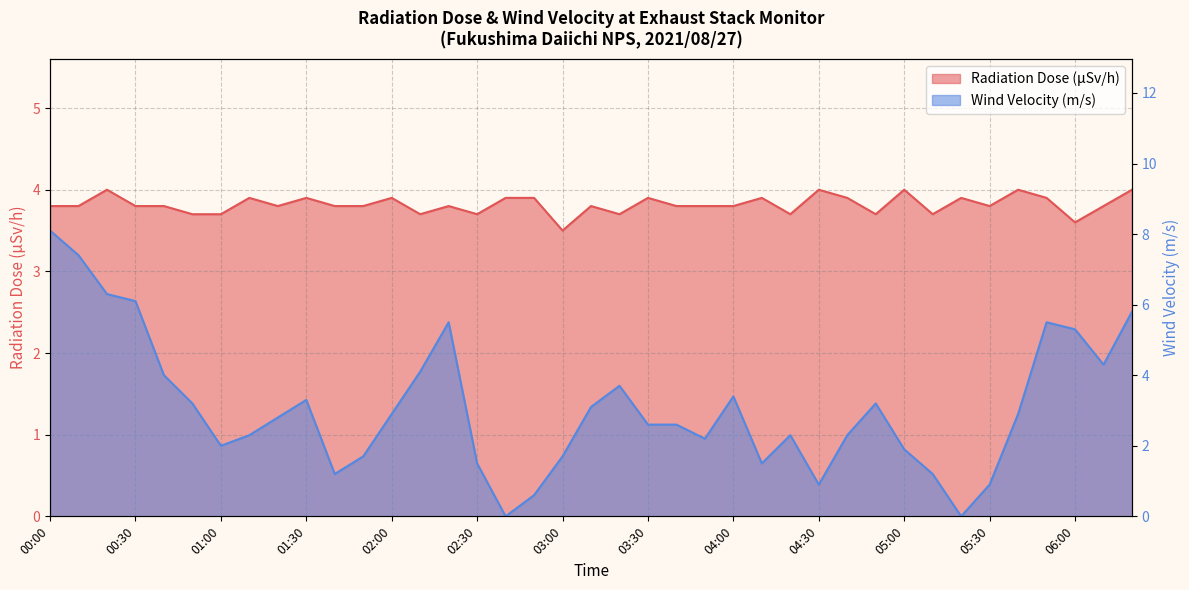

Which has a higher value, 01:20 or 04:50?

01:20